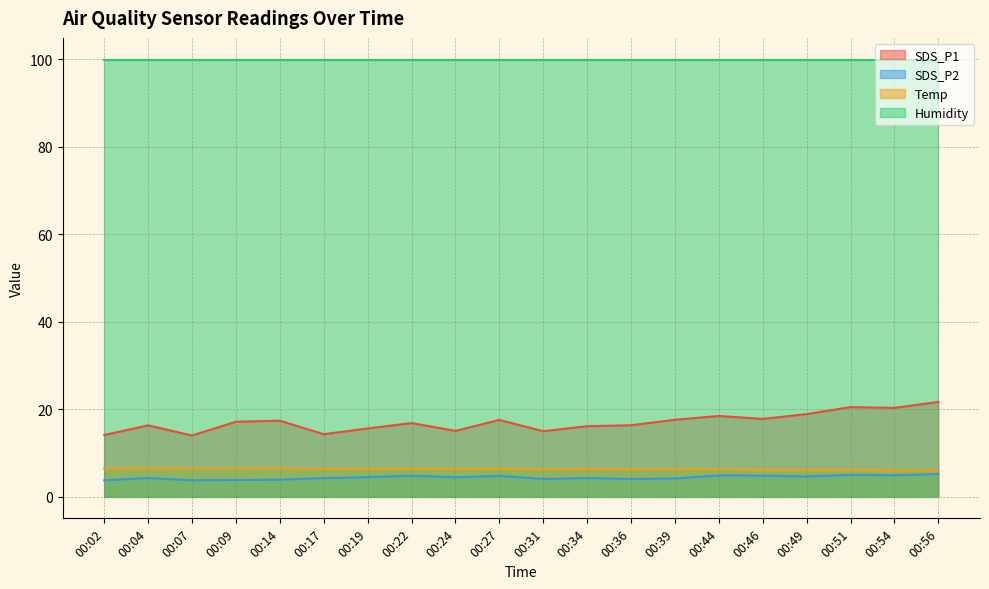

True or false: Humidity and SDS_P1 intersect in this chart.

False